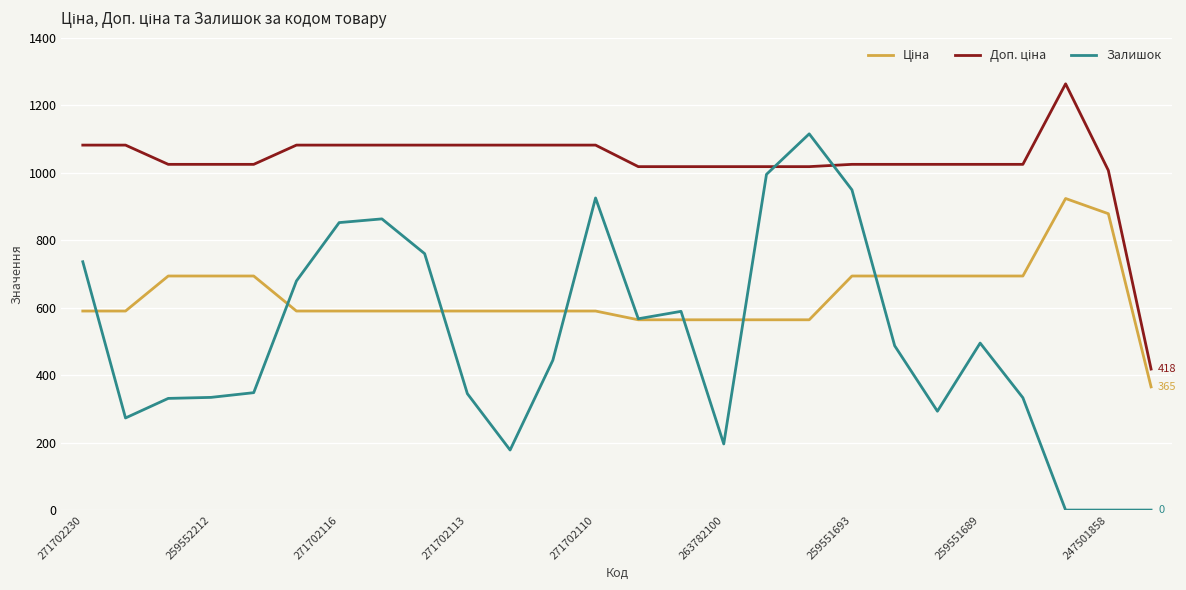

Which series has the largest range (max minus min)?

Залишок